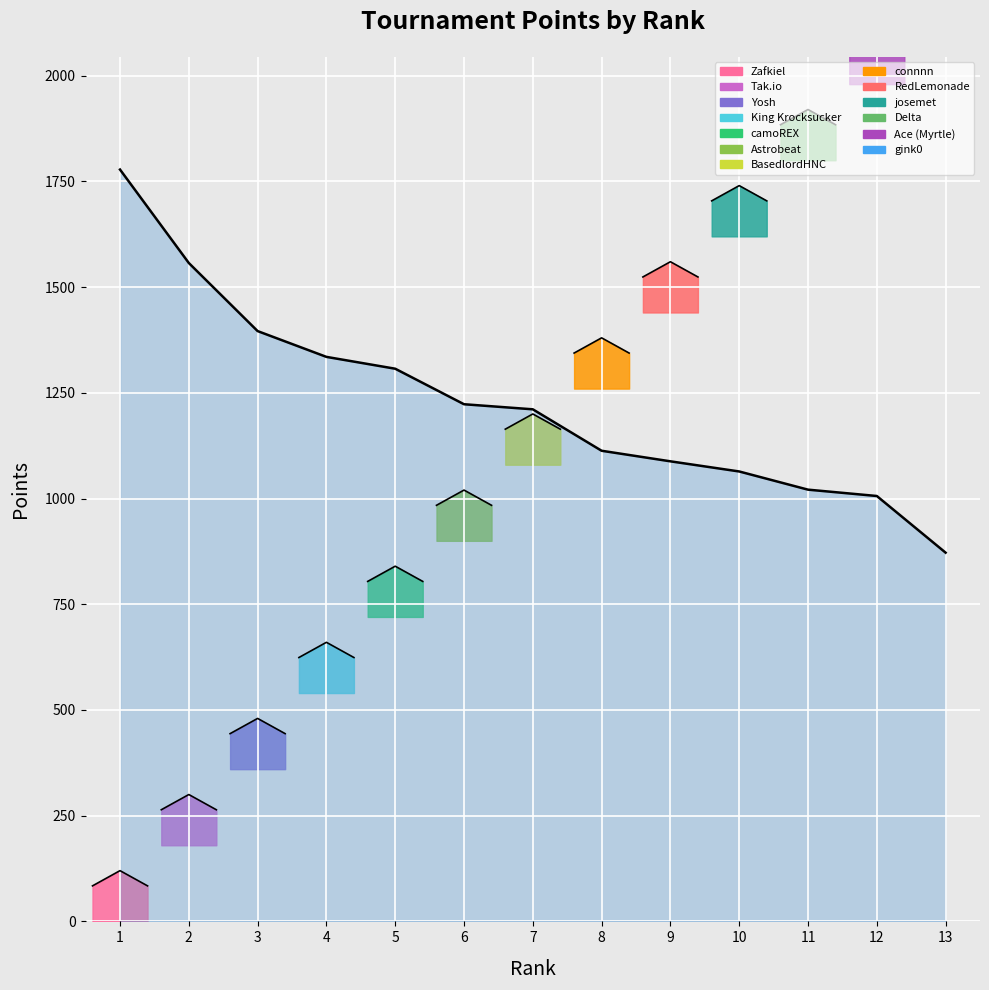

Read the value at 12, to the nearest 10.

1010